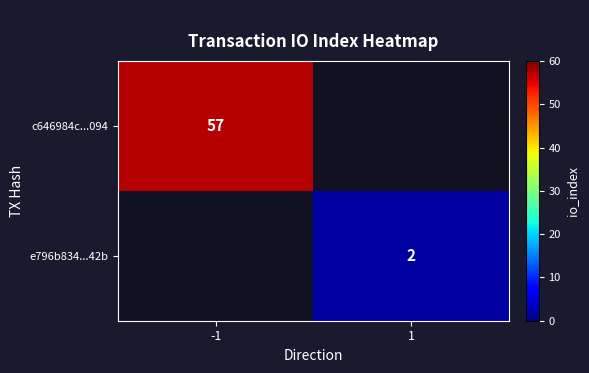

The value of c646984c...094 at -1 is 57. True or false?

True